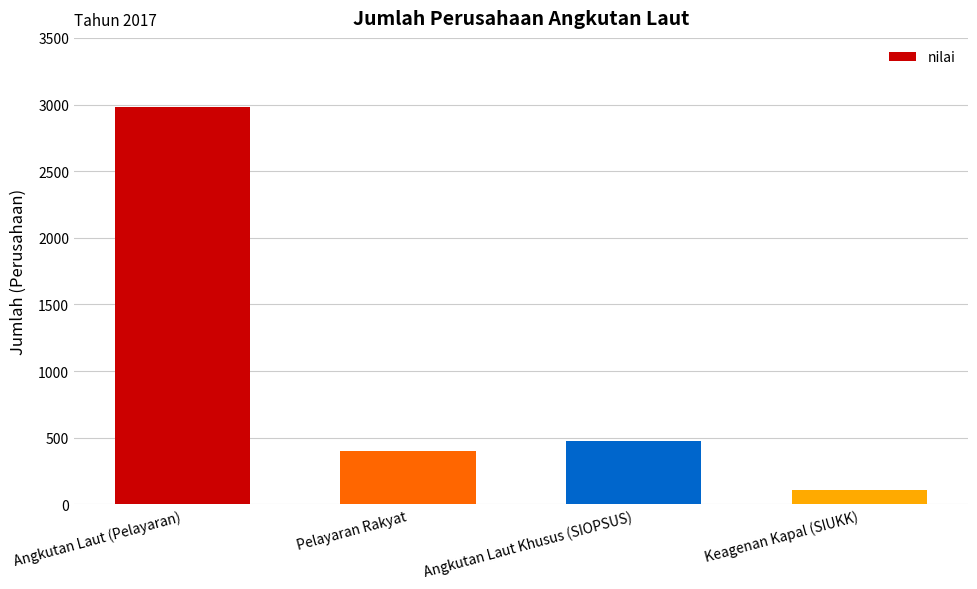

At which label is the value closest to 1544?

Angkutan Laut Khusus (SIOPSUS)